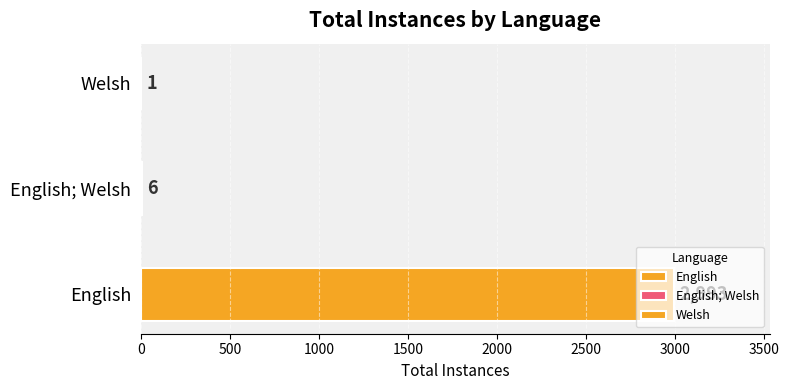

How many data points are less than 505?

2